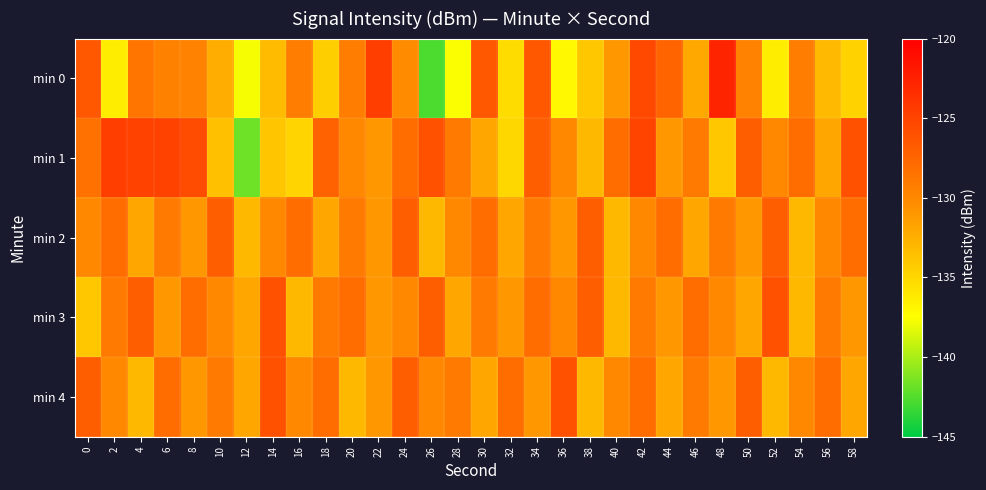

What is the smallest value displayed?

-142.7